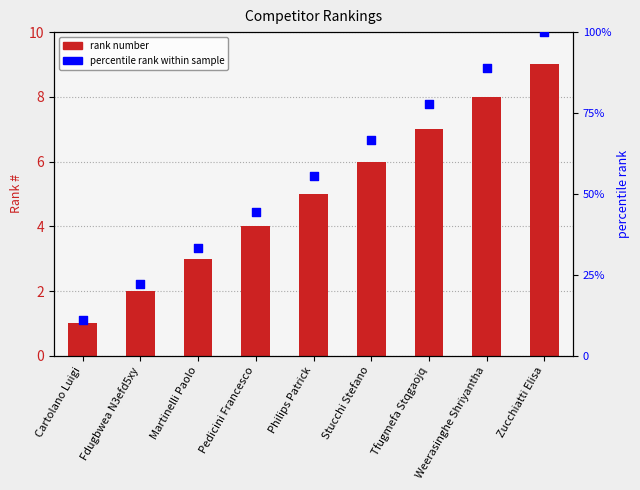

Which series reaches the minimum Y coordinate?

Rank #